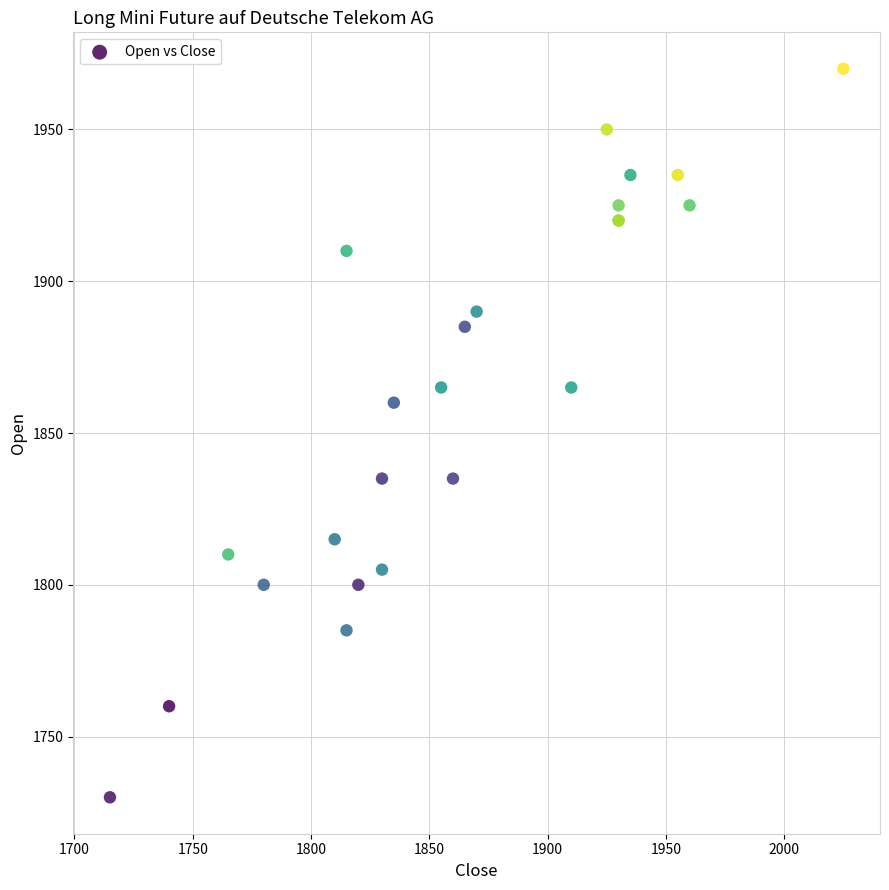

What Y value in the scatter plot is closest to 1850?

1860